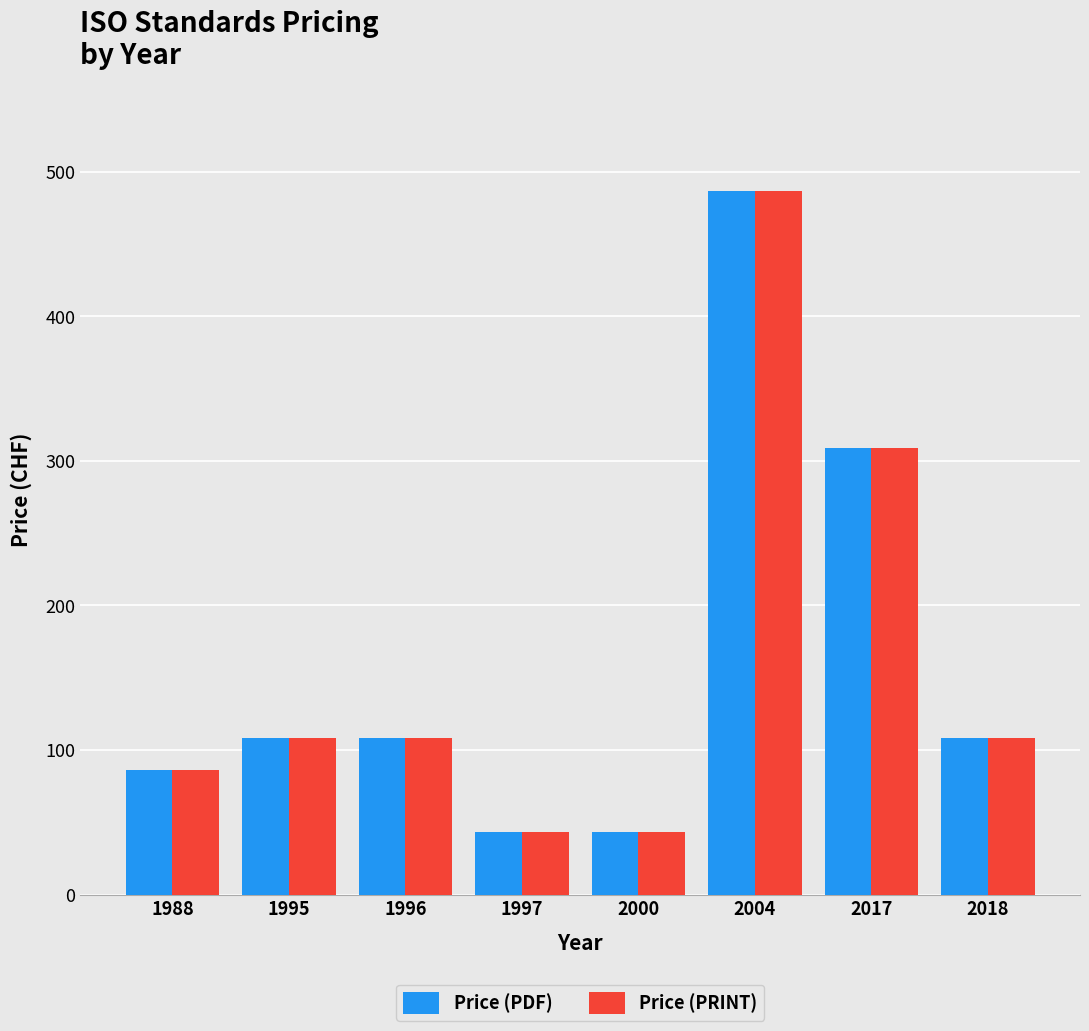

What is the total value across all series at 1997?

86